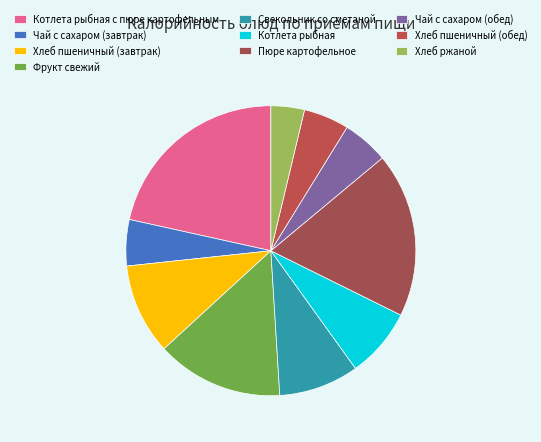

What percentage is the Хлеб пшеничный (обед) slice, to the nearest percent?

5%